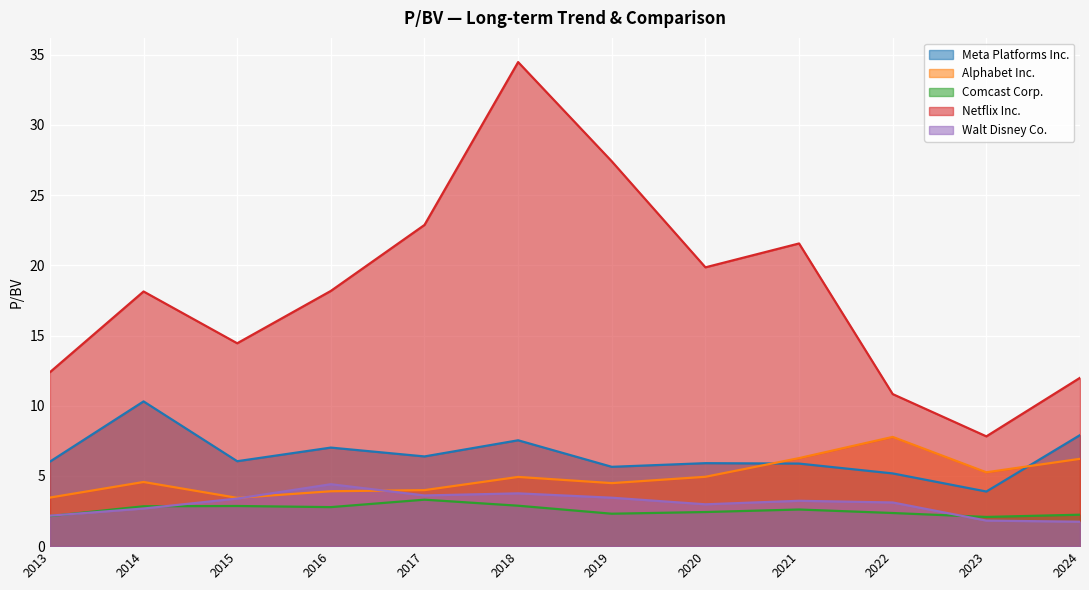

How many lines are shown in the chart?

5